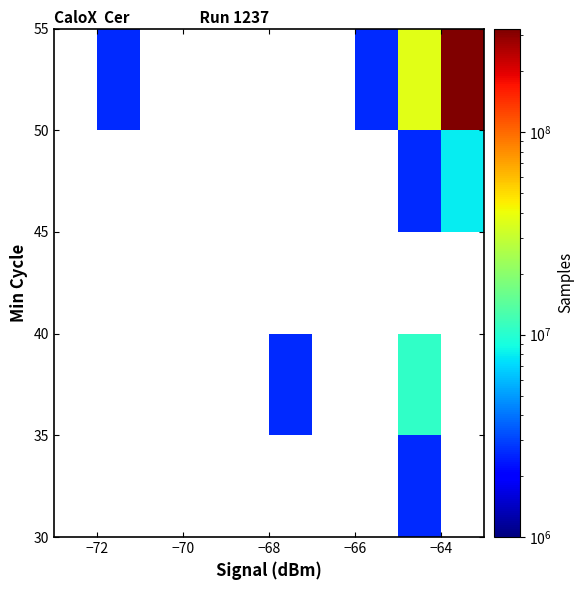

At how many categories does at least one series exceed 226001703?

1